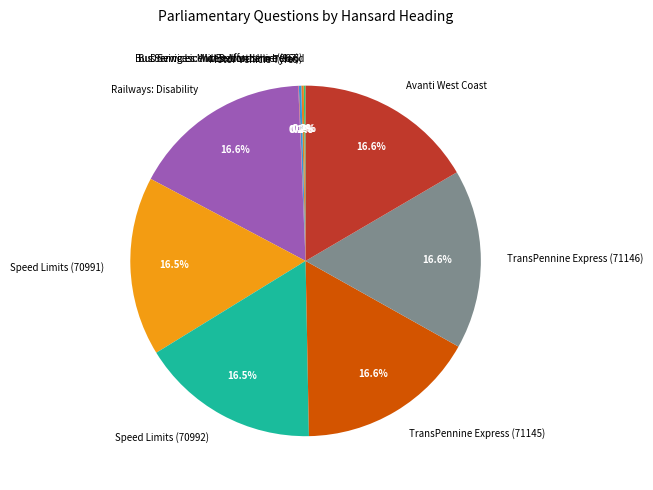

Does any single category account for the majority?

No